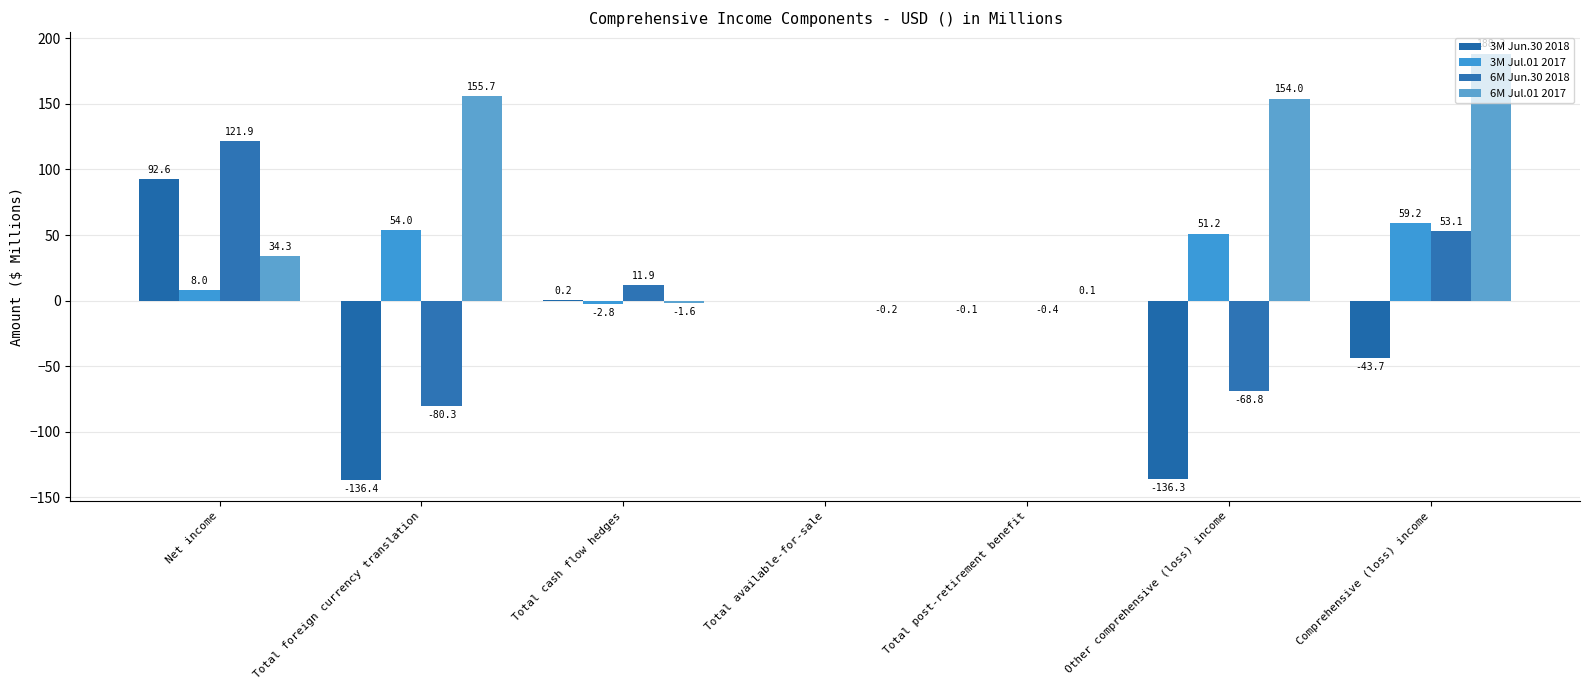

Is it true that 6M Jul.01 2017 equals 0.1 at Total post-retirement benefit?

True